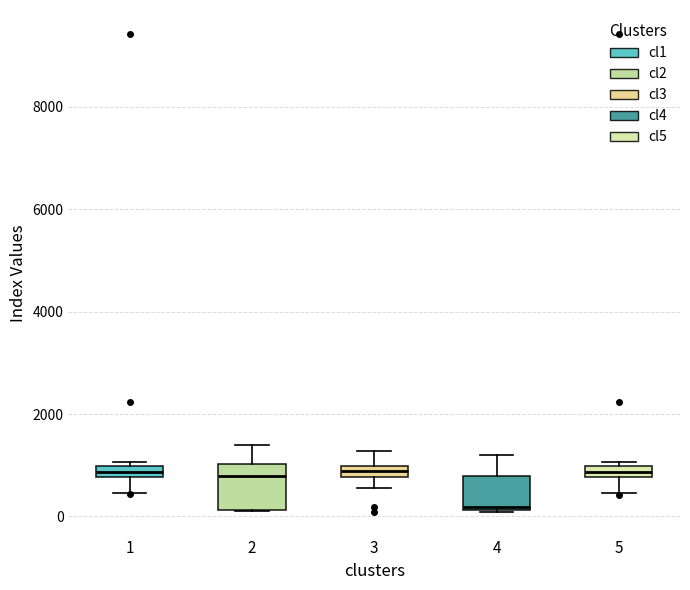

Comparing the boxes themselves (not the whiskers), which one is the tallest?

2